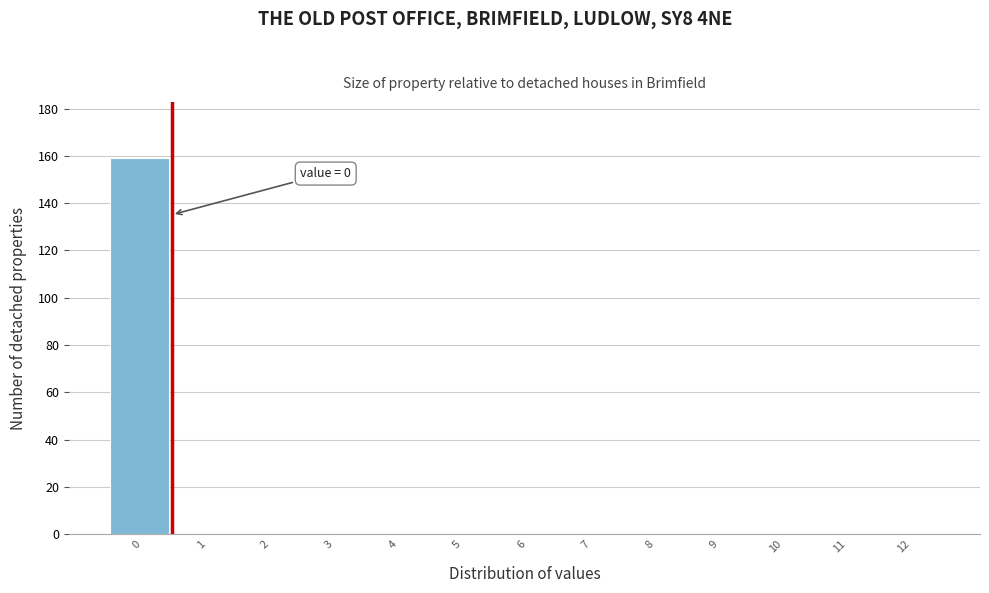

Reading right to left, list all the values displayed in this chart.

12=0	11=0	10=0	9=0	8=0	7=0	6=0	5=0	4=0	3=0	2=0	1=0	0=159